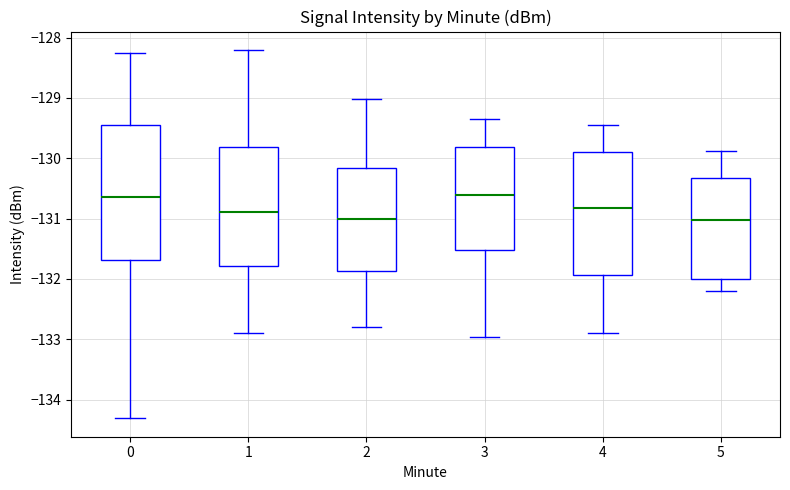

Reading left to right, transcribe this box plot: for each box, give where its median line is, the range the box spans, and where its two whiskers end, as read against the y-axis. The values are not printed on the chart, so give them approximately, as read against the axis.

0: median -130.6, box -131.7 to -129.4, whiskers -134.3 to -128.3
1: median -130.9, box -131.8 to -129.8, whiskers -132.9 to -128.2
2: median -131.0, box -131.9 to -130.2, whiskers -132.8 to -129.0
3: median -130.6, box -131.5 to -129.8, whiskers -133.0 to -129.3
4: median -130.8, box -131.9 to -129.9, whiskers -132.9 to -129.5
5: median -131.0, box -132.0 to -130.3, whiskers -132.2 to -129.9